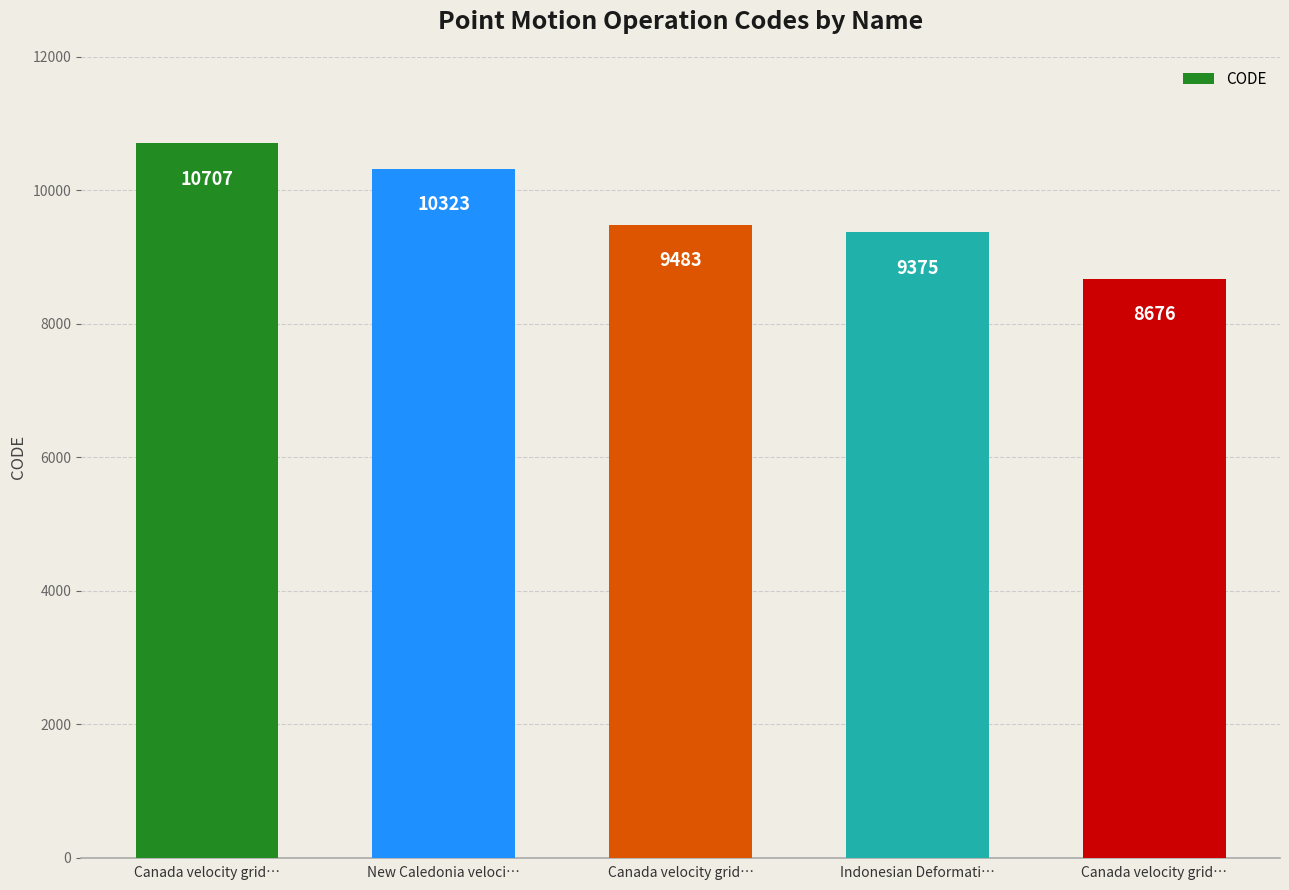

How many bars are there in total?

5